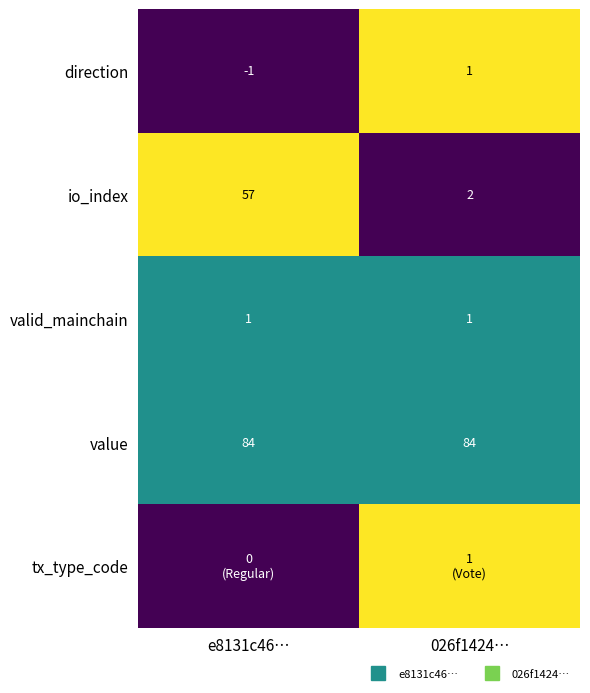

At which label is direction closest to 0?

e8131c46…